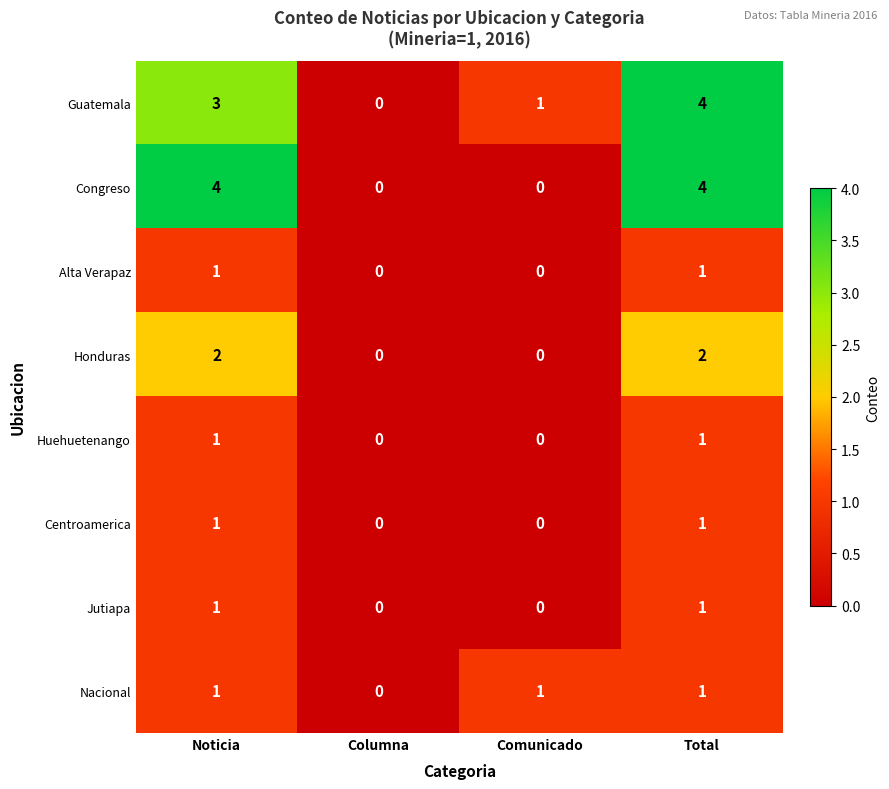

Count the number of data series in this chart.

8